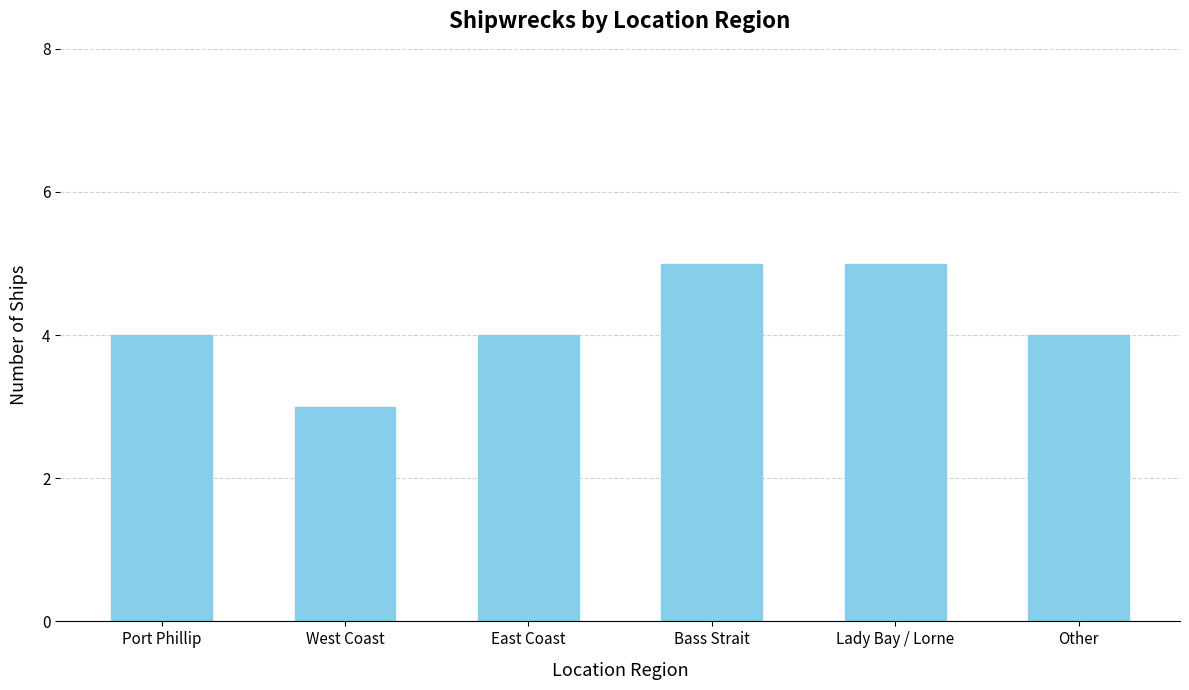

What is the value of the 4th bar from the left?

5